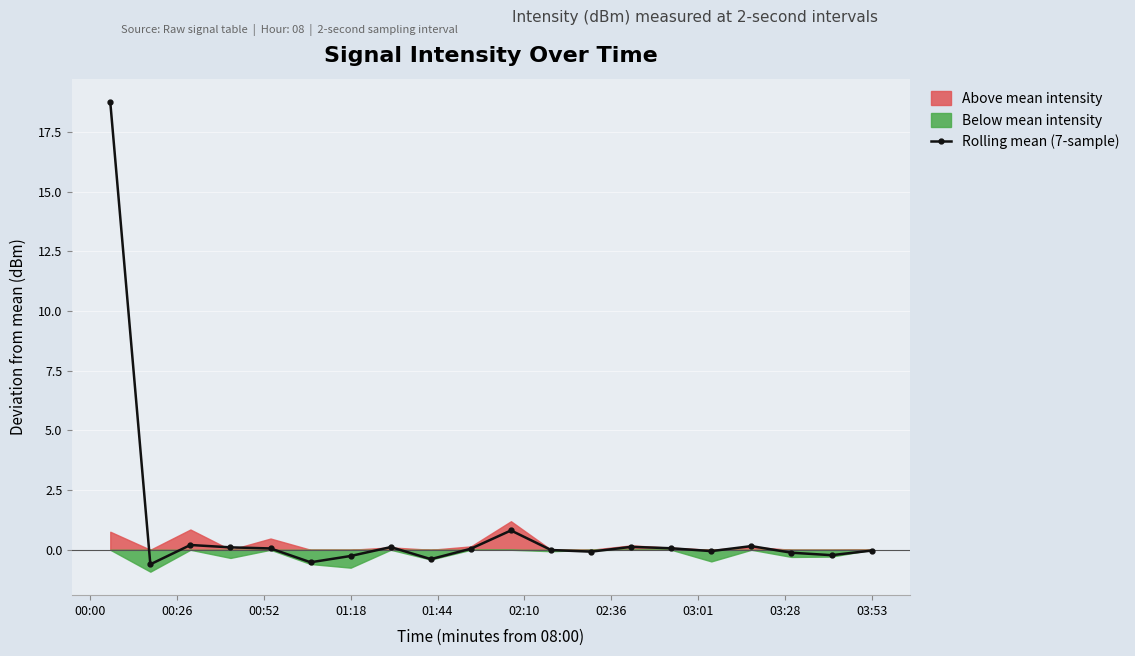

True or false: Rolling mean (7-sample) has a value of -0.0 at 03:53.

True